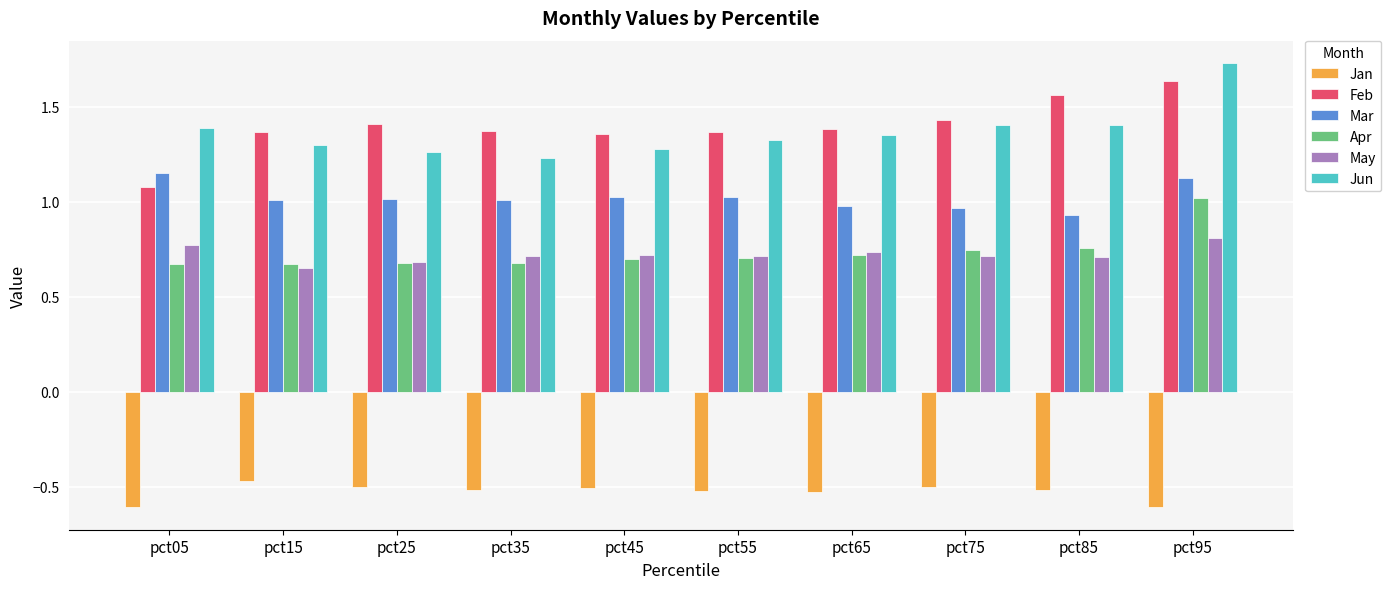

Which series has the largest total across all categories?

Feb